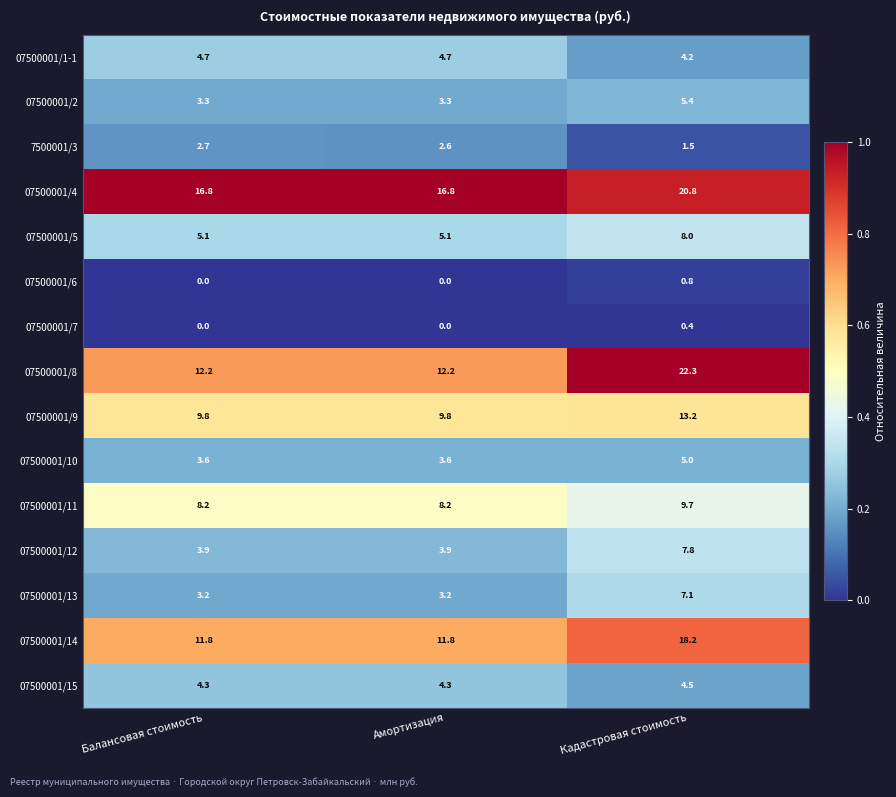

Which series has the widest spread of values?

07500001/8